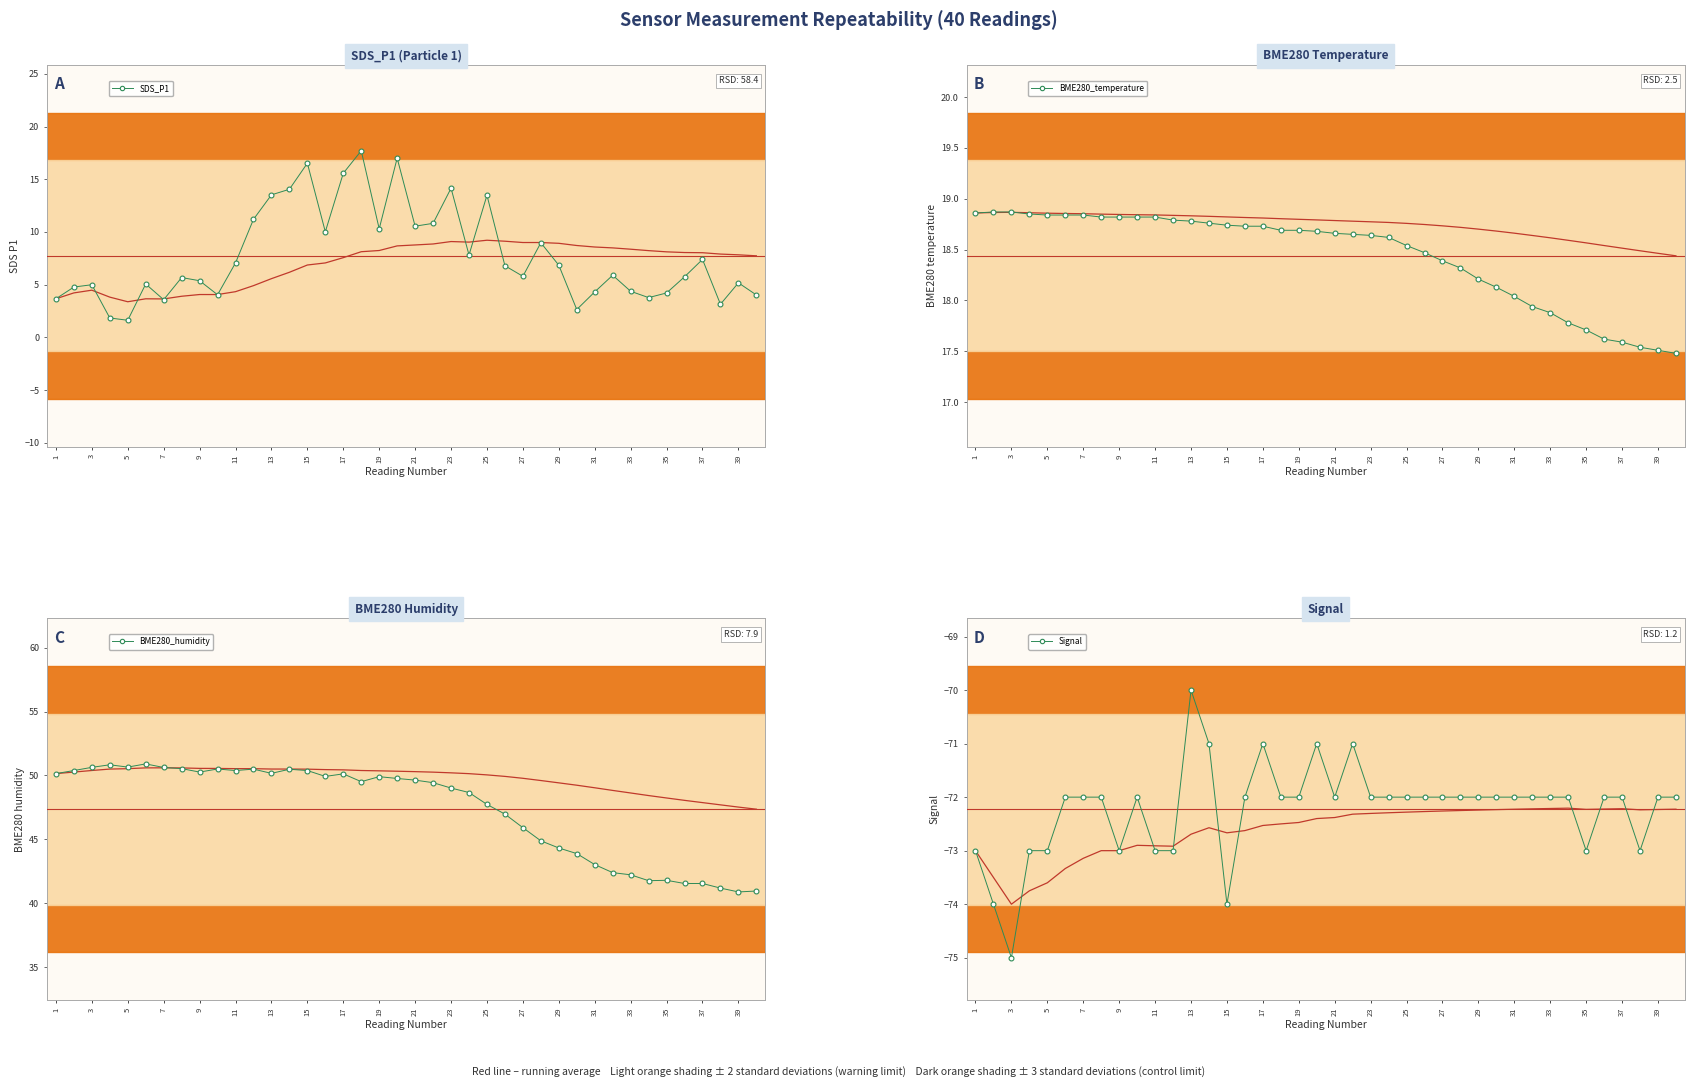

True or false: SDS_P1 has a value of 9.4 at 15.

False